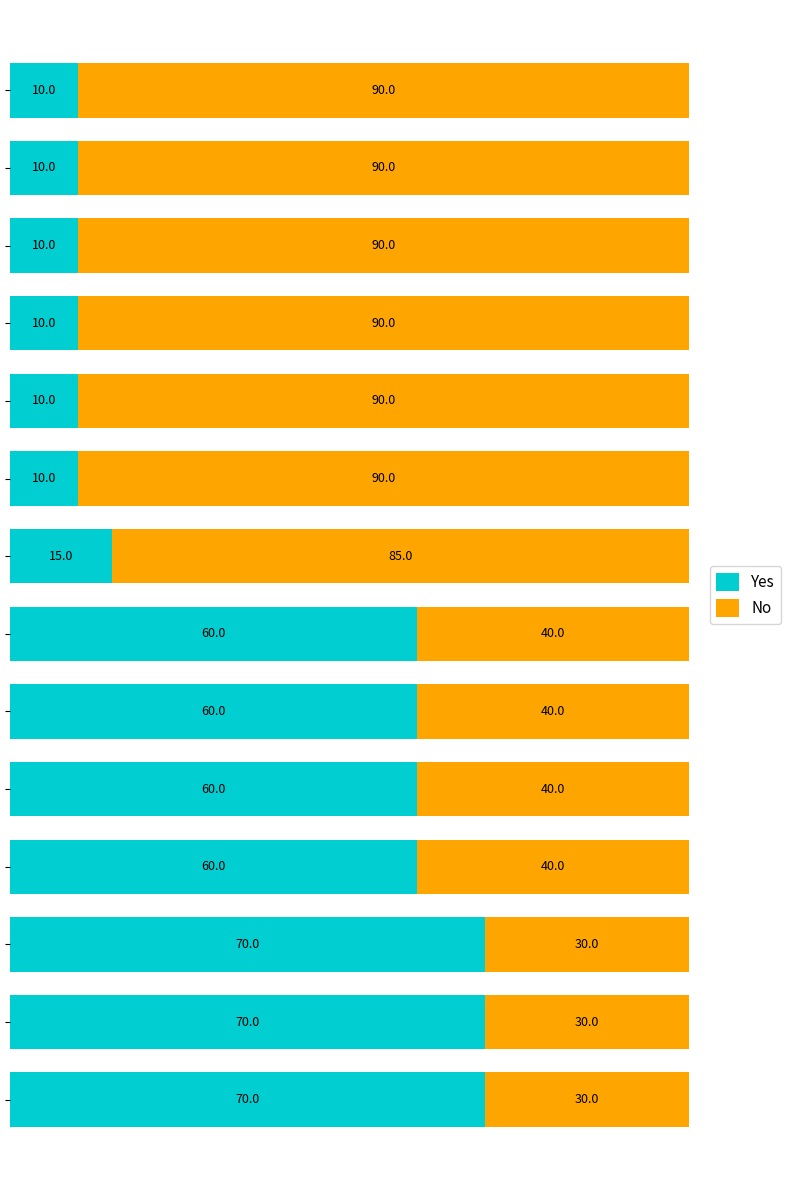

What is the maximum value for Yes?

70